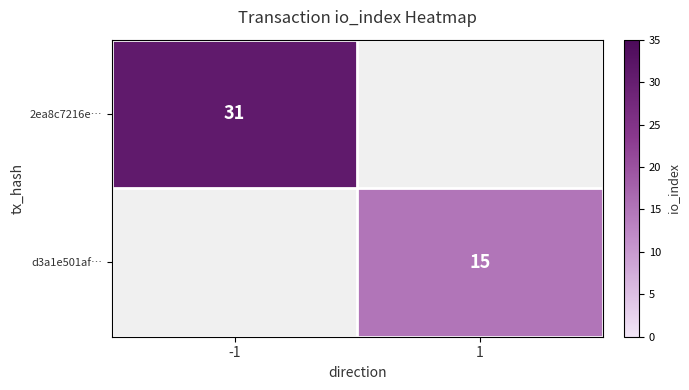

What is the minimum value shown in the chart?

15.0